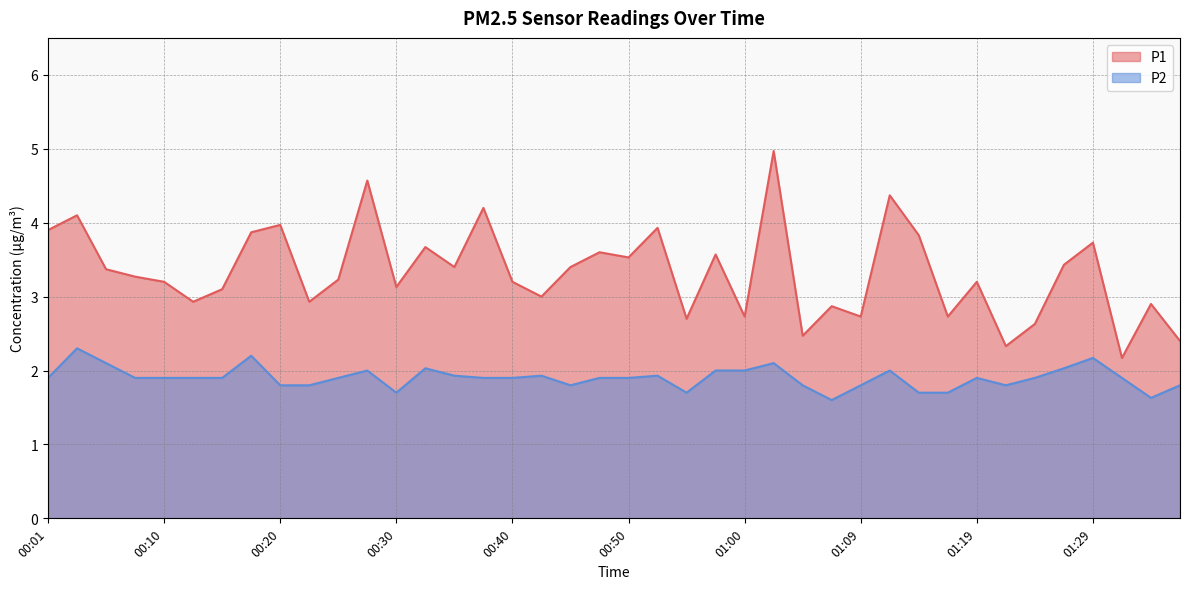

What position from the left is 01:00?

25